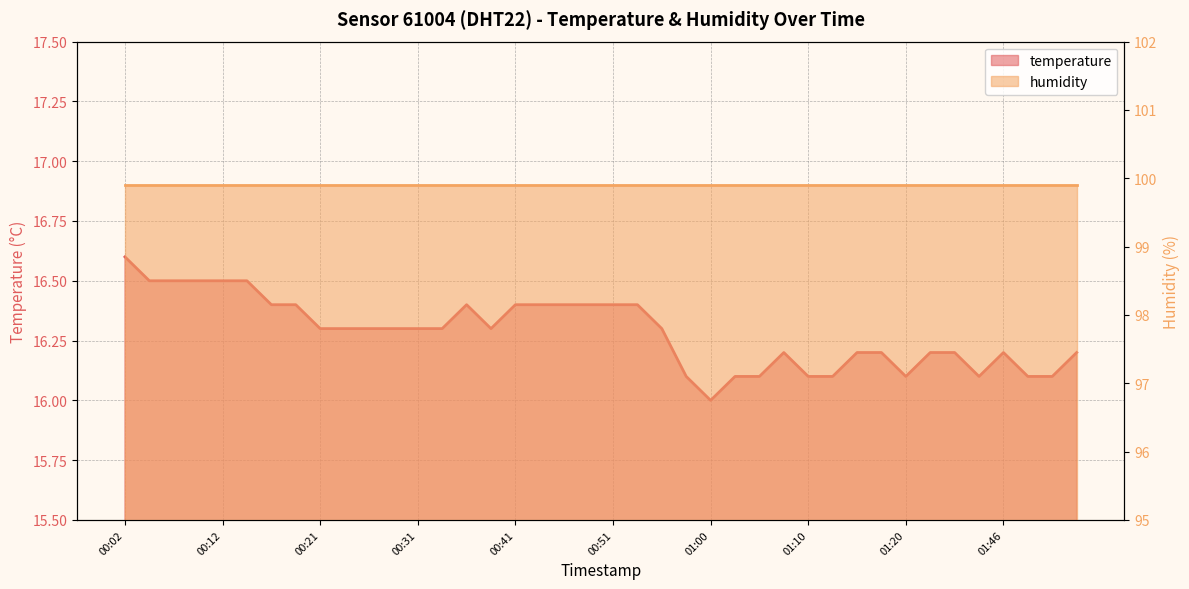

At which category does the data reach its first local peak?

00:36